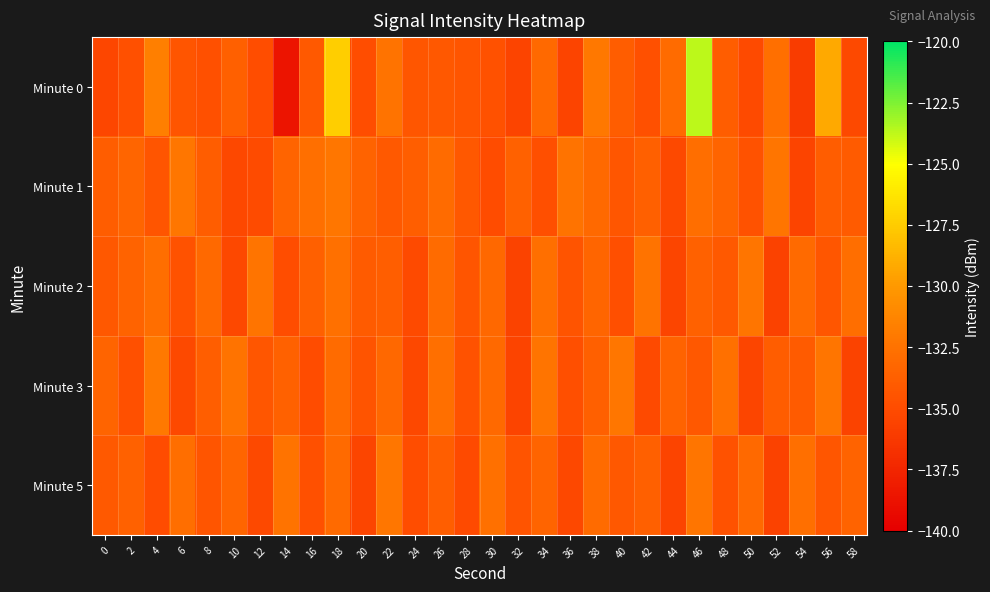

Which has a higher value, 44 or 2?

44